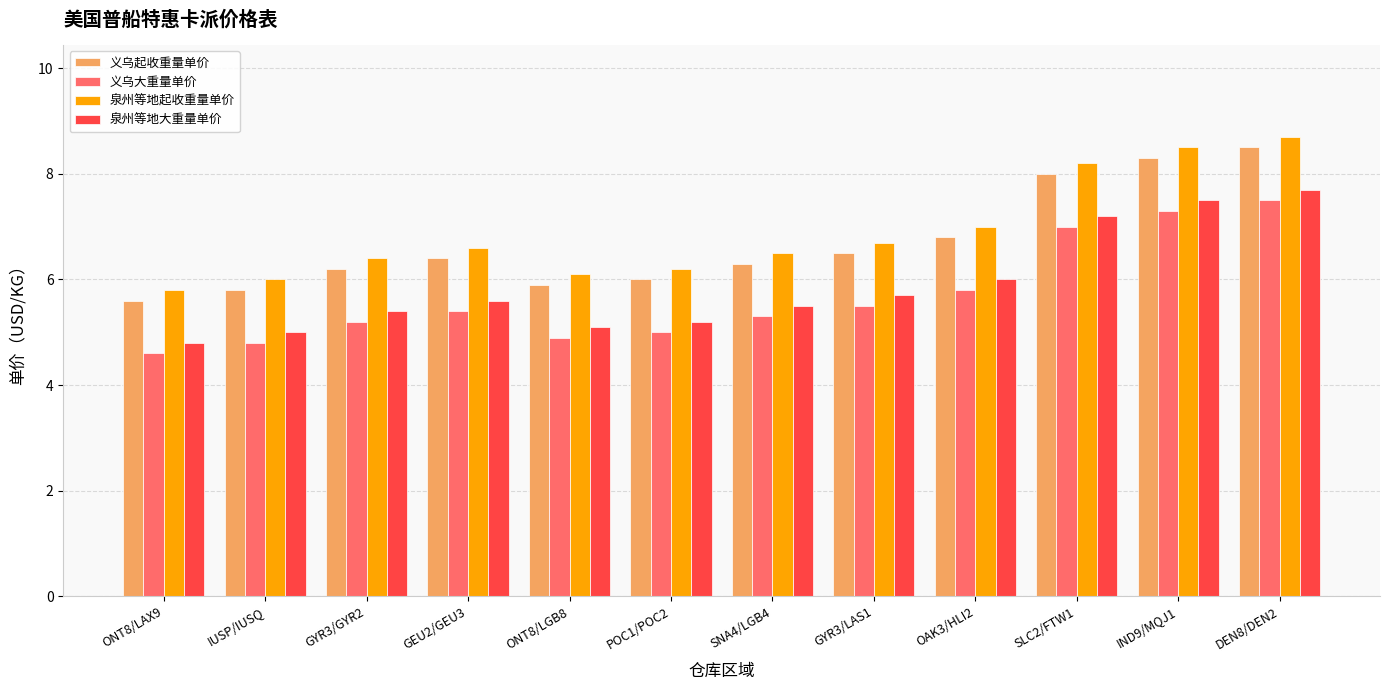

What is the difference between the highest and lowest values at GYR3/LAS1?

1.2